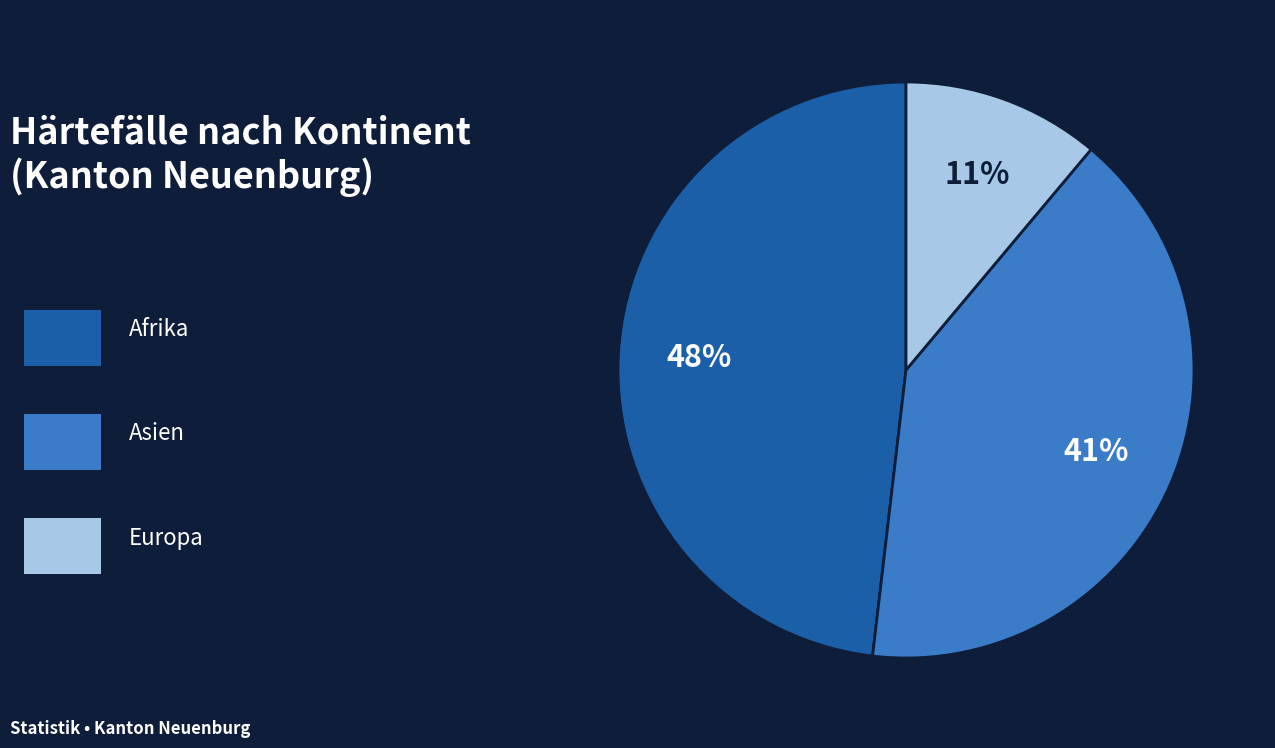

To the nearest percent, what is the average slice percentage?

33%